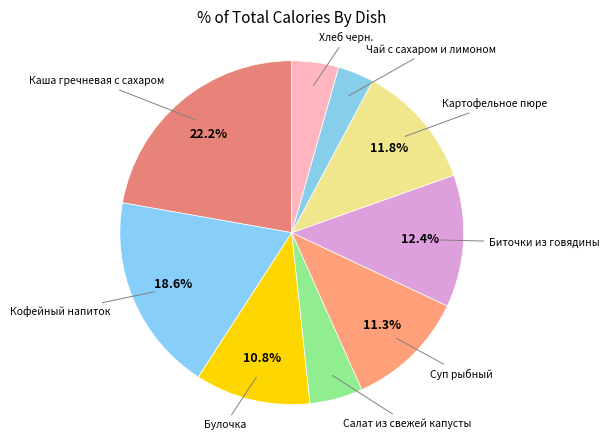

Does any single category account for the majority?

No